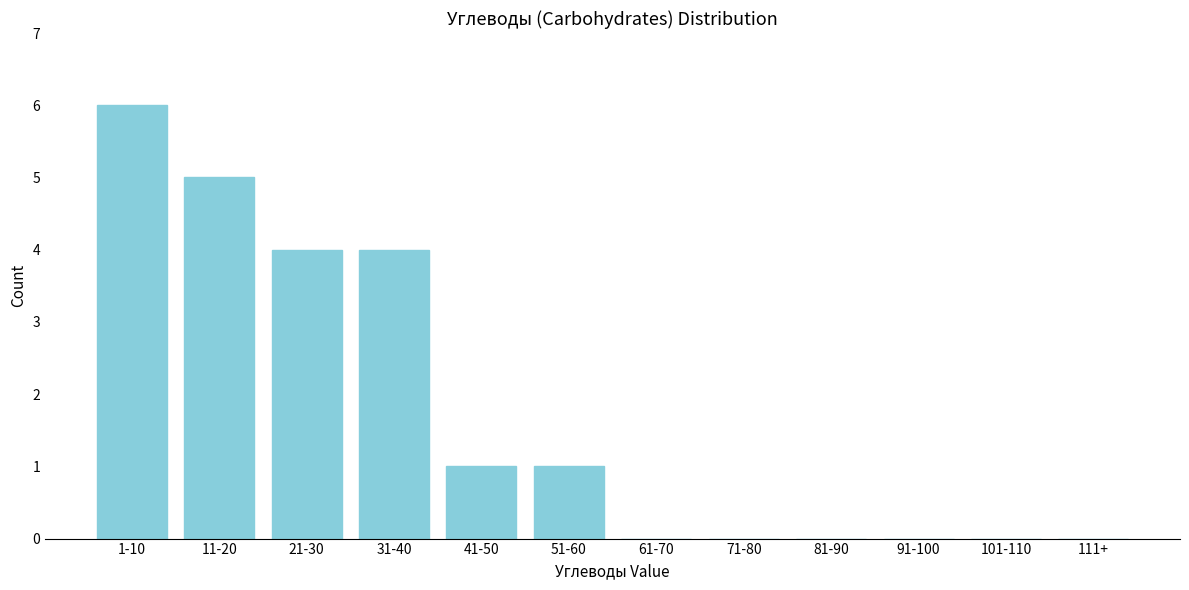

Reading left to right, extract all data points from this chart.

1-10=6	11-20=5	21-30=4	31-40=4	41-50=1	51-60=1	61-70=0	71-80=0	81-90=0	91-100=0	101-110=0	111+=0